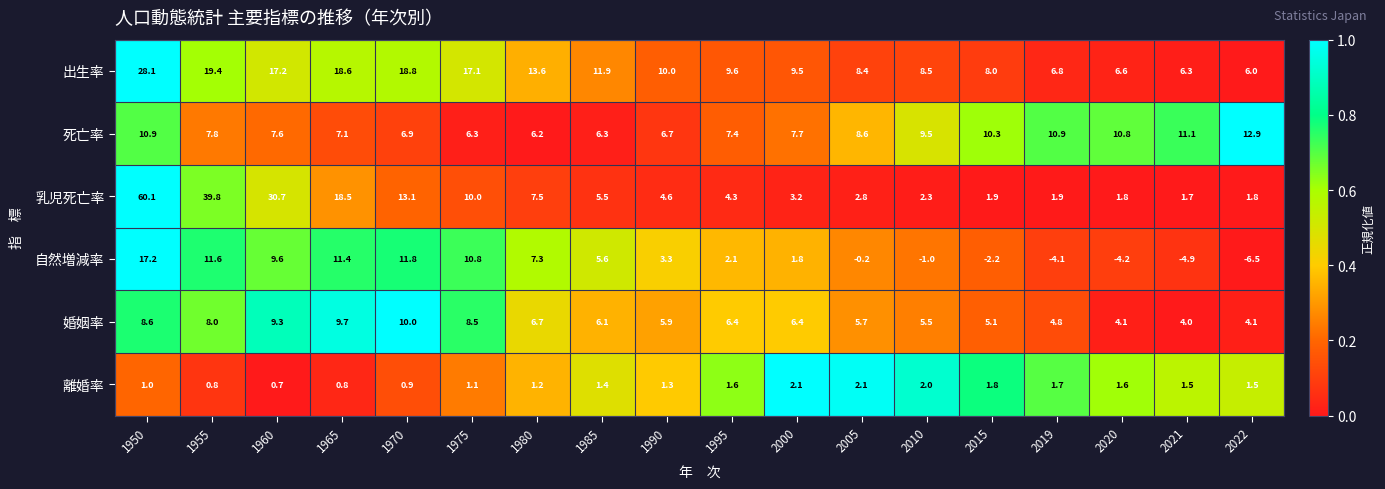

True or false: 乳児死亡率 has a value of 7.5 at 1980.

True